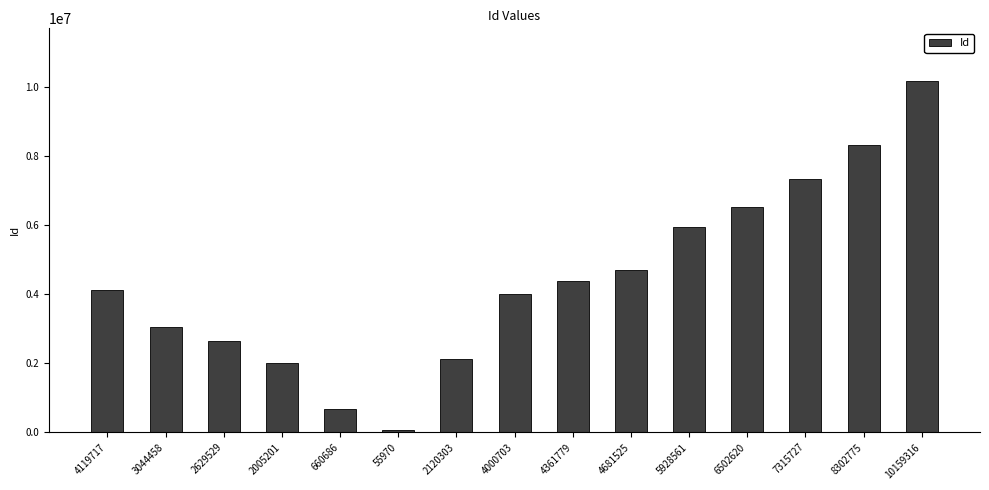

Rank the categories by value from highest to lowest.

10159316, 8302775, 7315727, 6502620, 5928561, 4681525, 4361779, 4119717, 4000703, 3044458, 2629529, 2120303, 2005201, 660686, 55970